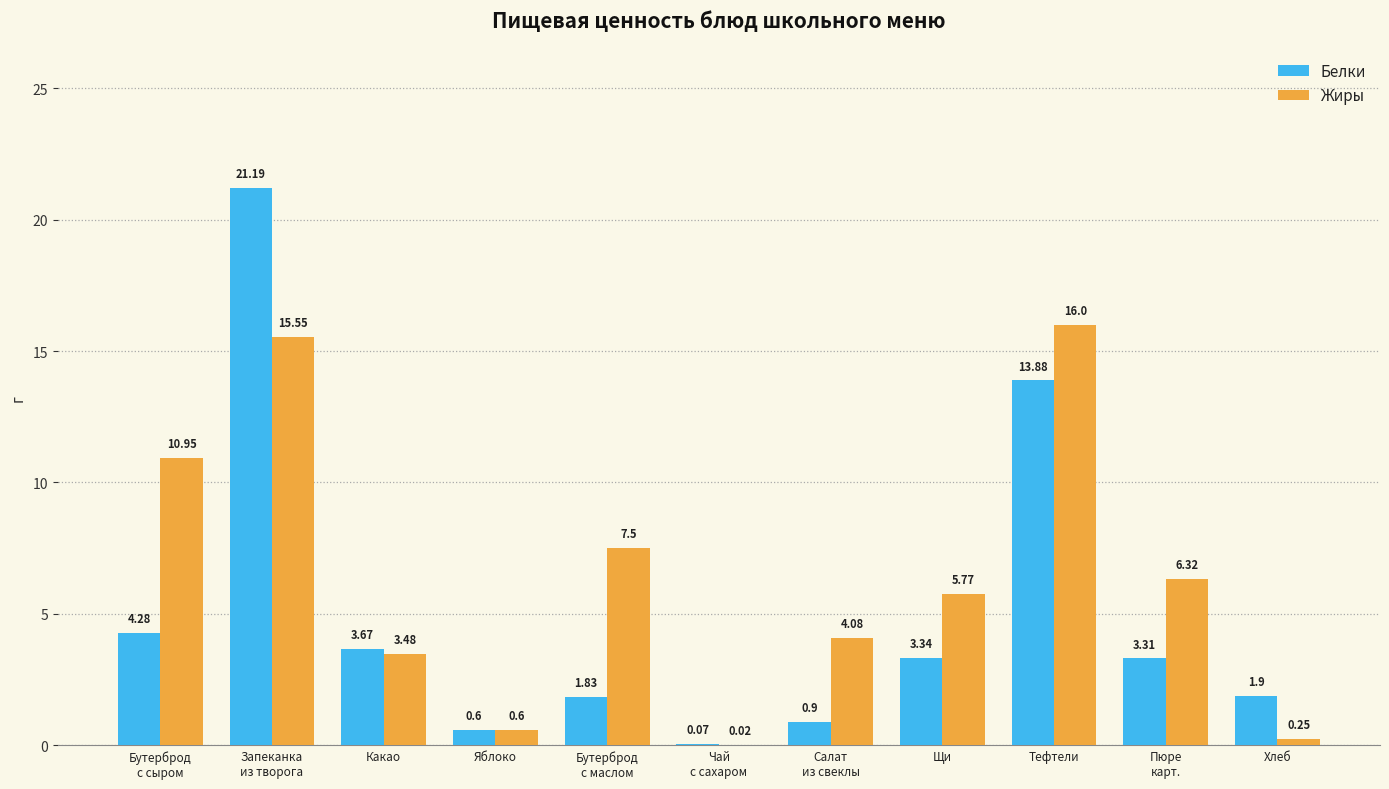

Which series has the largest total across all categories?

Жиры